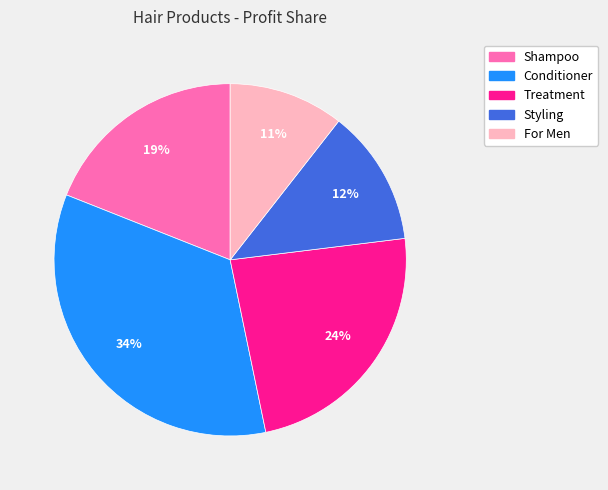

True or false: For Men accounts for 1% of the total.

False